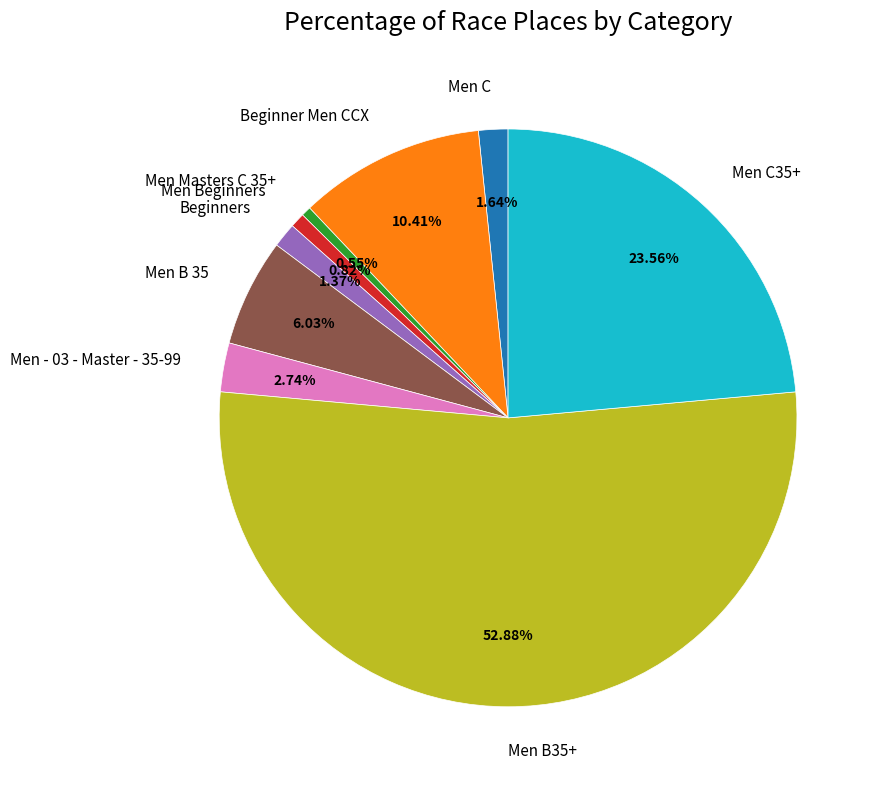

What percentage do Men C35+ and Men B35+ together represent?

76.4%